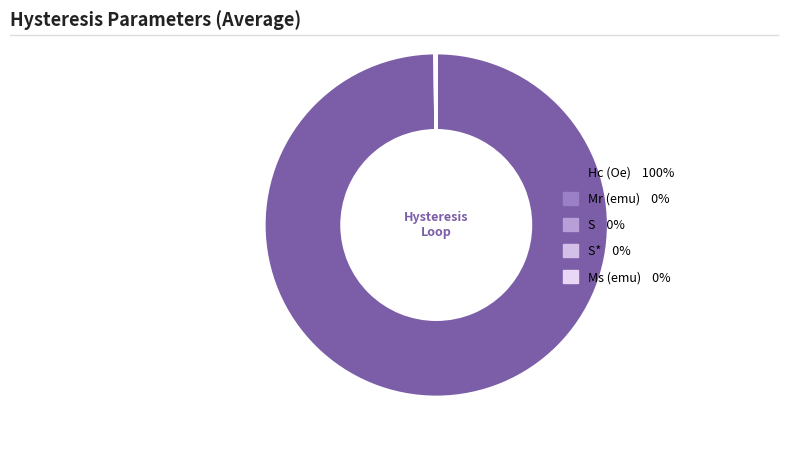

How many segments does this pie chart have?

5